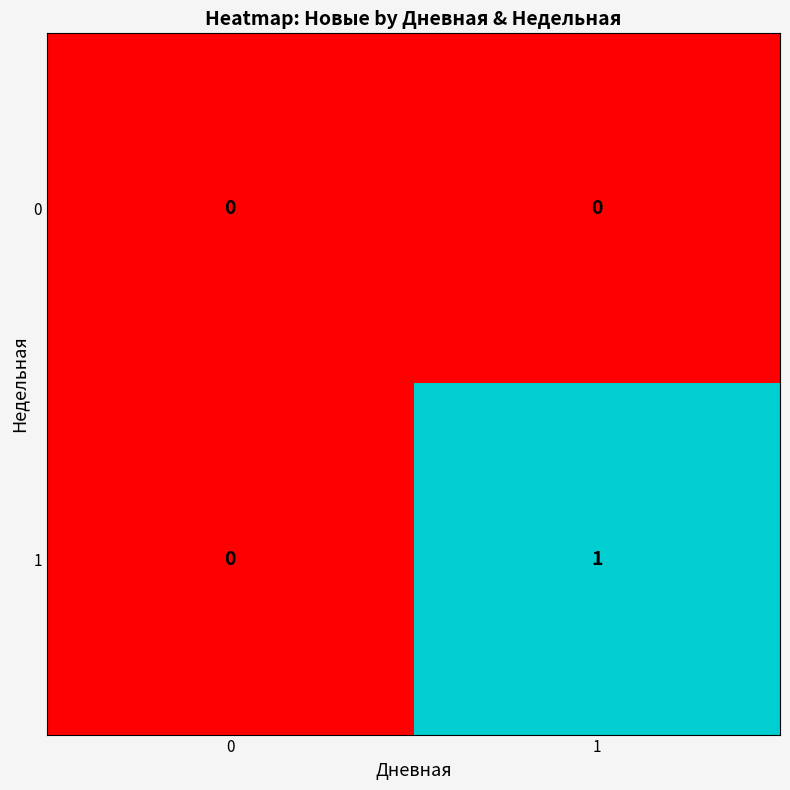

Which series has the largest total across all categories?

row_1